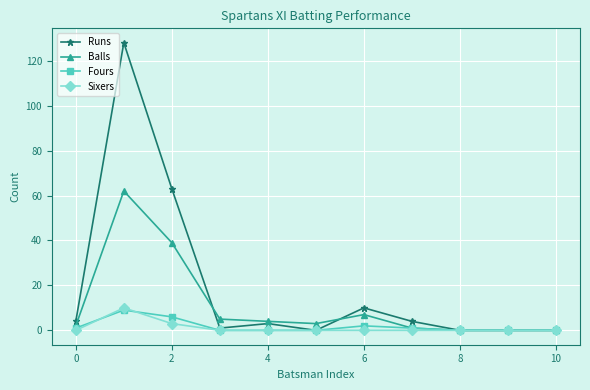

Which series has the widest spread of values?

Runs